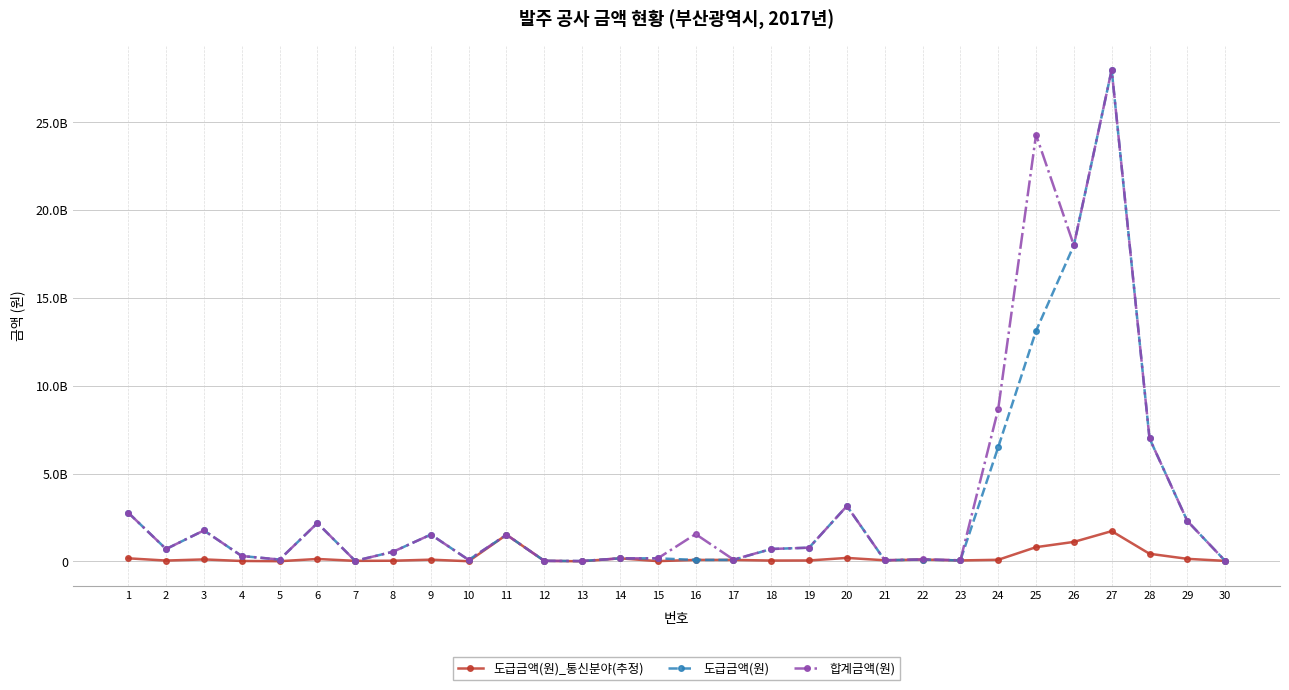

What are all the series names shown in the legend?

도급금액(원)_통신분야(추정), 도급금액(원), 합계금액(원)